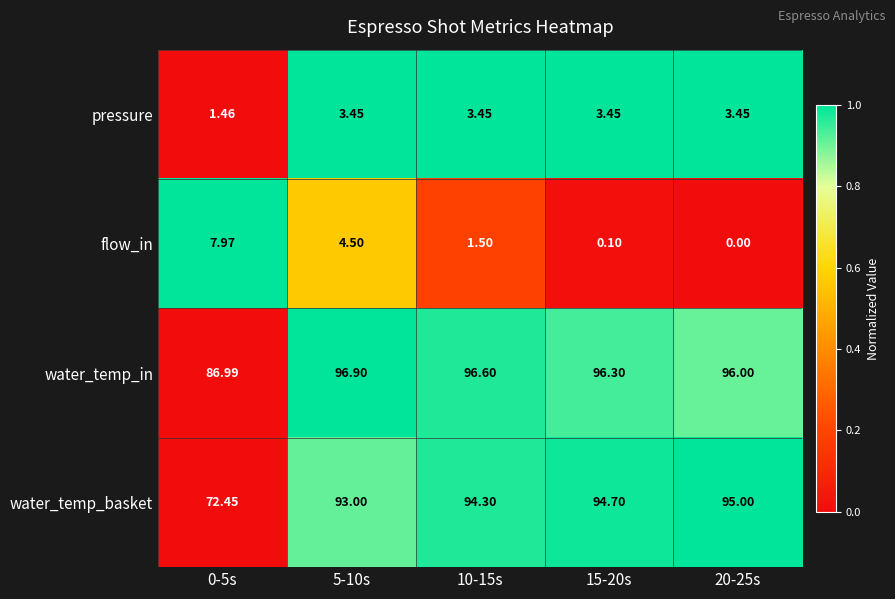

What is the total value across all series at 0-5s?

168.9